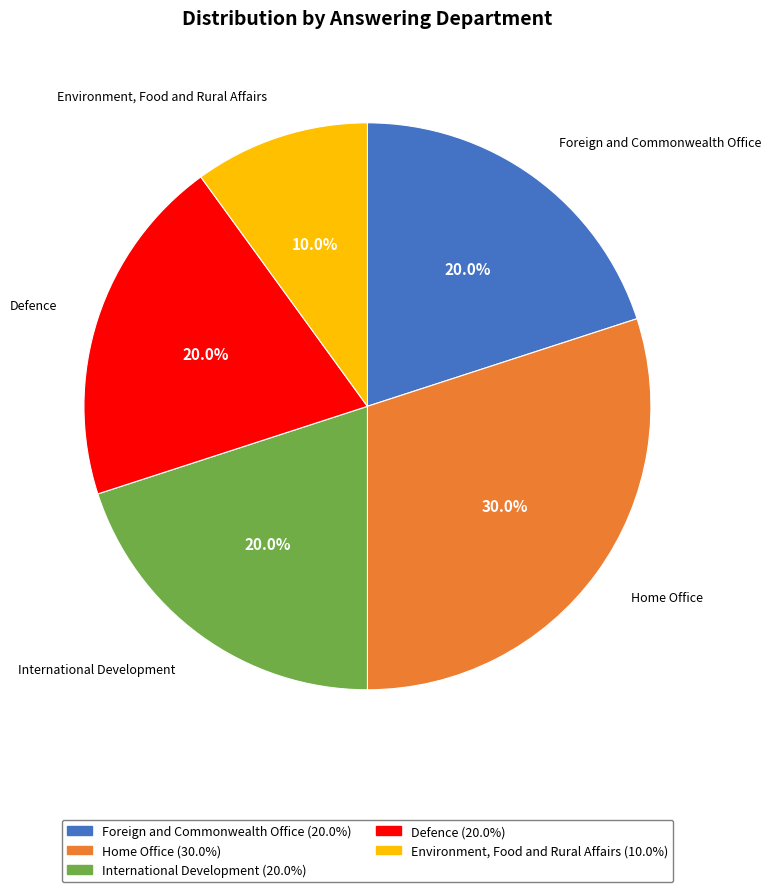

Combined, do Environment, Food and Rural Affairs and Home Office account for over 50%?

No